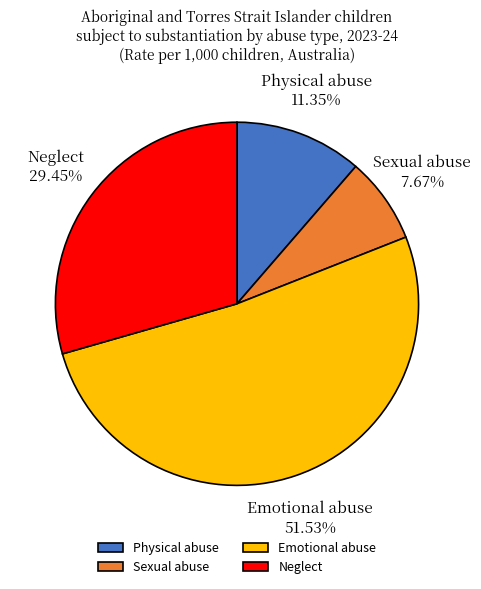

Between Physical abuse and Emotional abuse, which is larger?

Emotional abuse